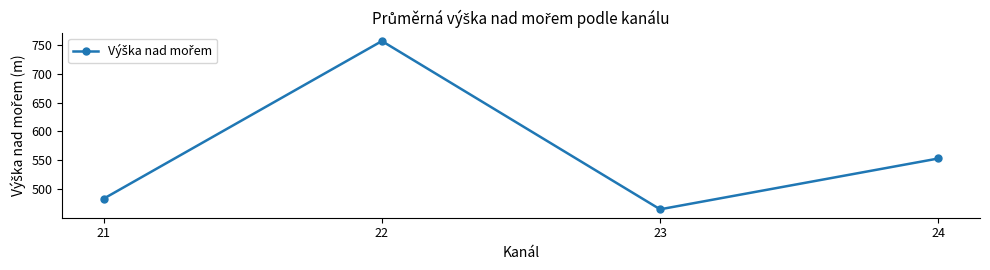

Where does the data first go above 553?

22